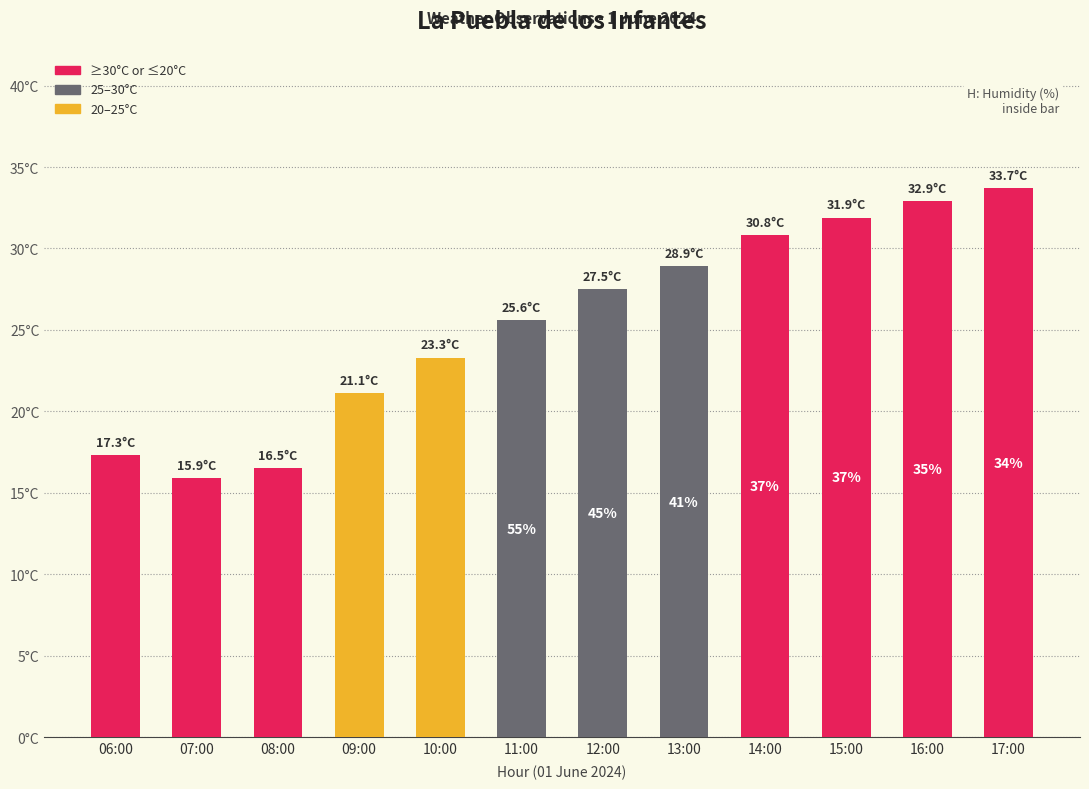

What is the change in value from 08:00 to 15:00?

+15.4